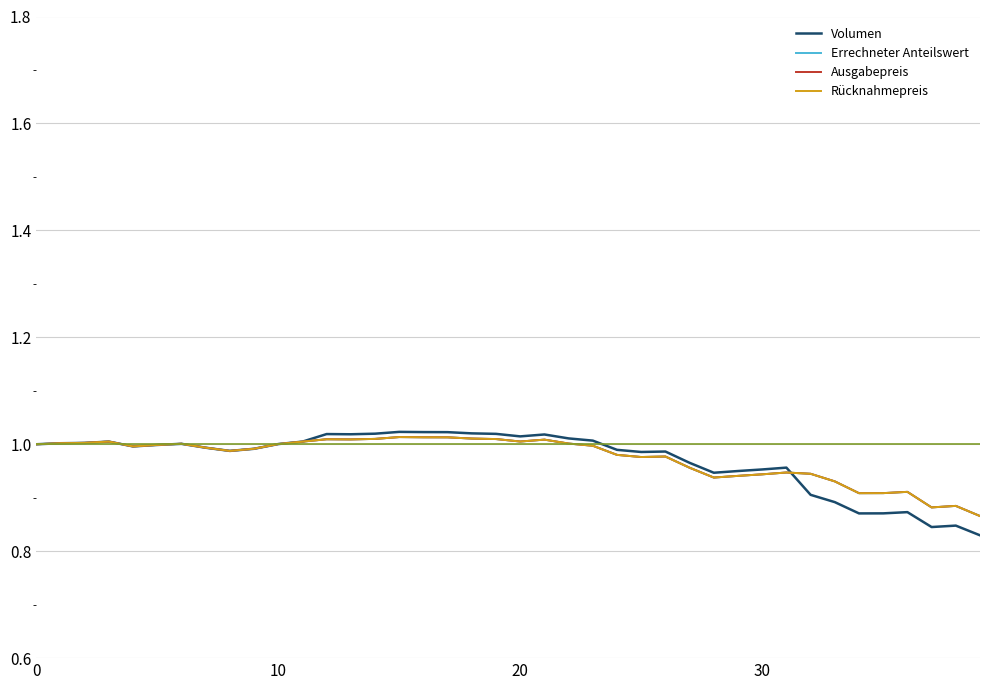

Between which two adjacent categories do Errechneter Anteilswert and Volumen first intersect?

11 and 12